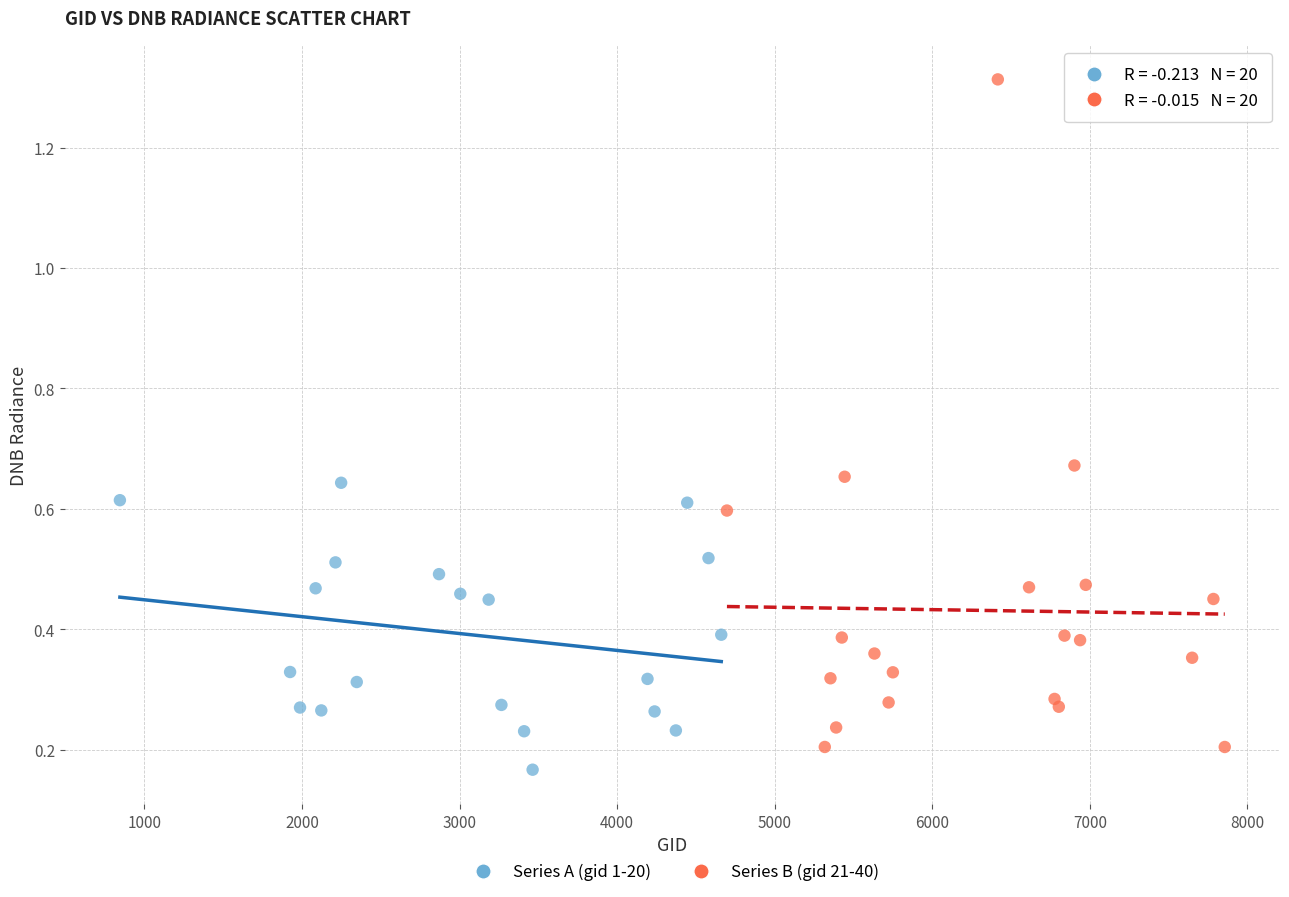

Which series reaches the minimum Y coordinate?

Series A (gid 1-20)